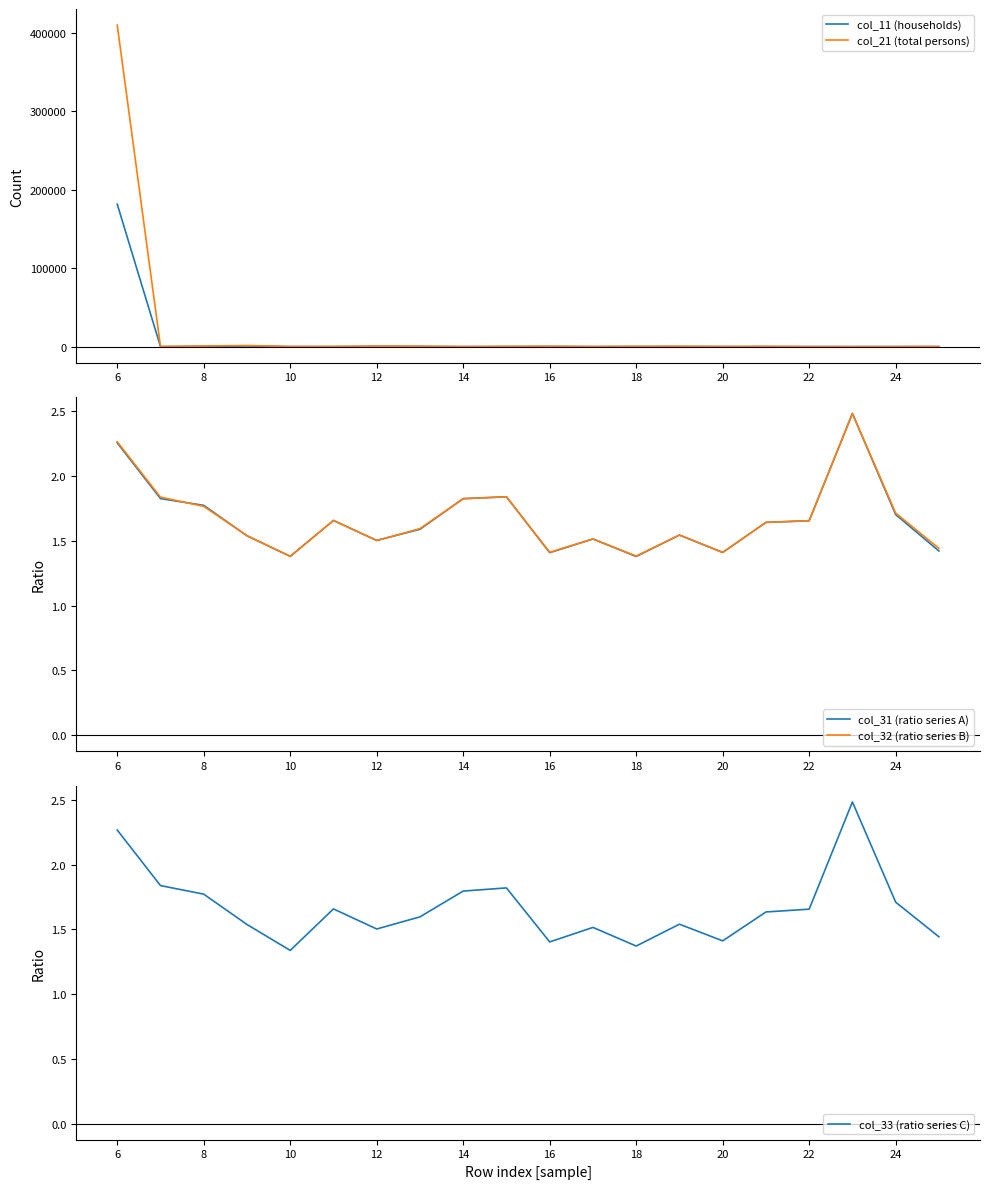

What is the value of the col_31 (ratio series A) point at the 16th from the left?

1.6